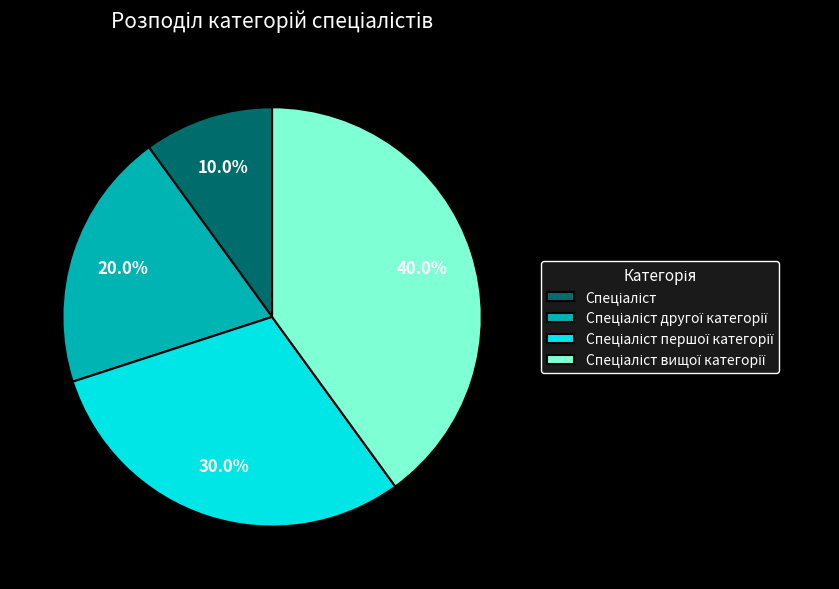

Is there a majority slice in this chart?

No